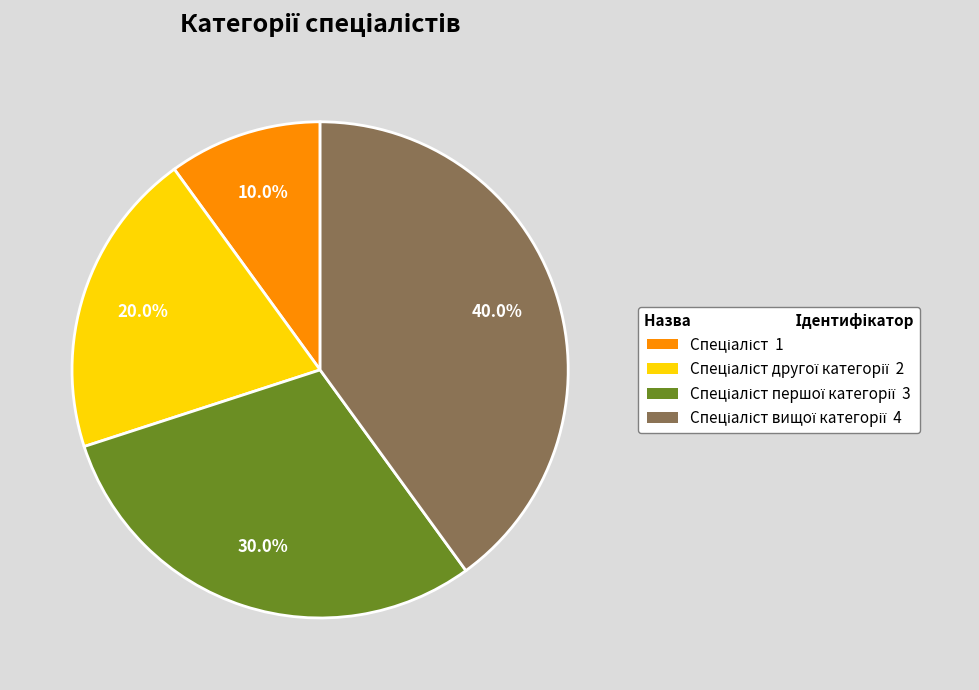

Is there a majority slice in this chart?

No